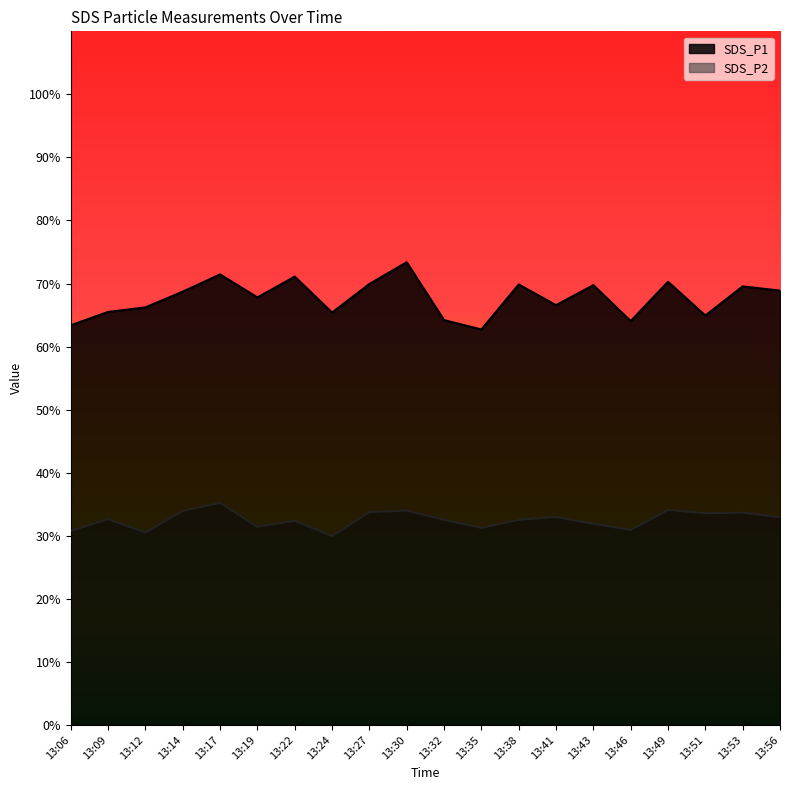

Does the chart display data point markers on the line(s)?

No